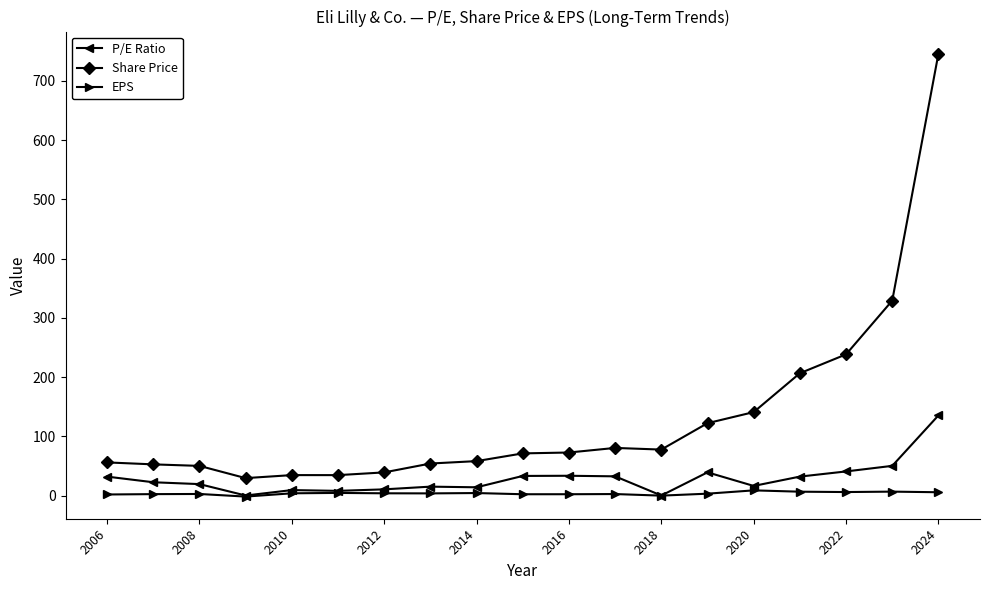

What is the difference between the second highest and second lowest values in the P/E Ratio series?

50.1